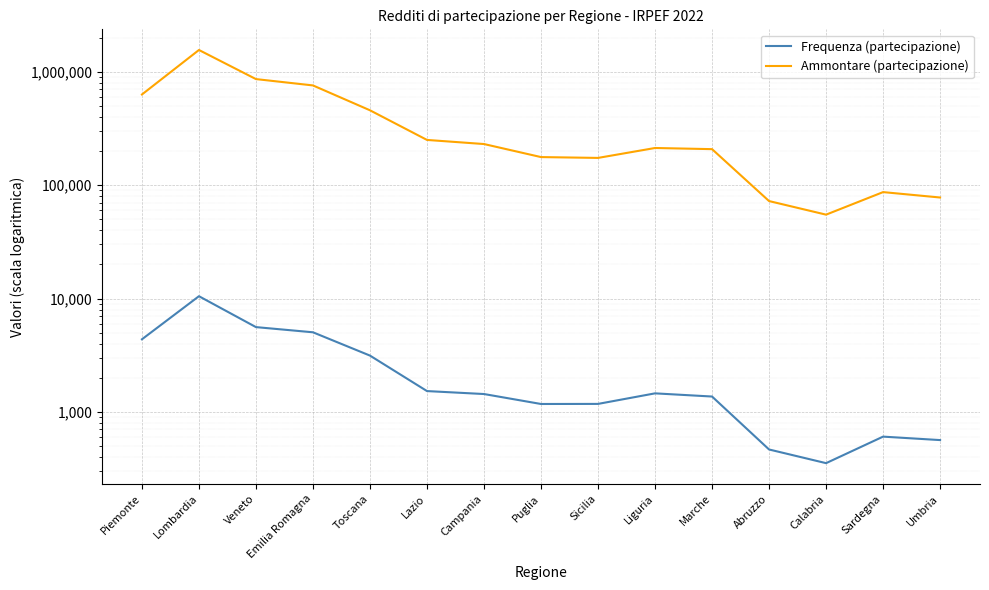

What is the highest value of the Frequenza (partecipazione) series?

10479